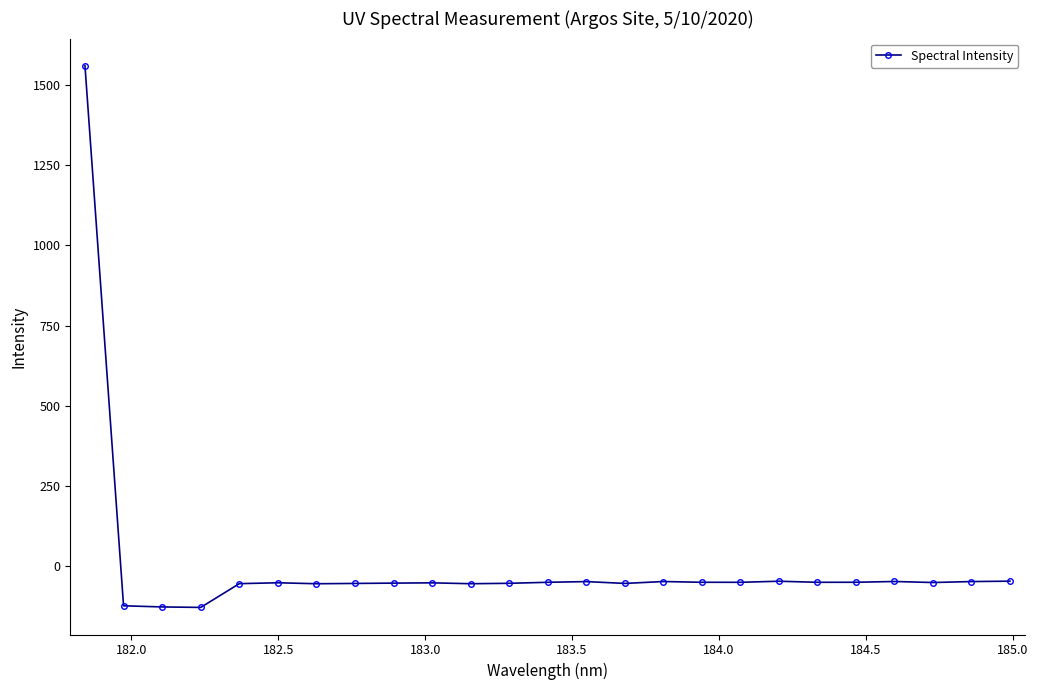

What is the difference between the maximum and minimum values?

1688.5